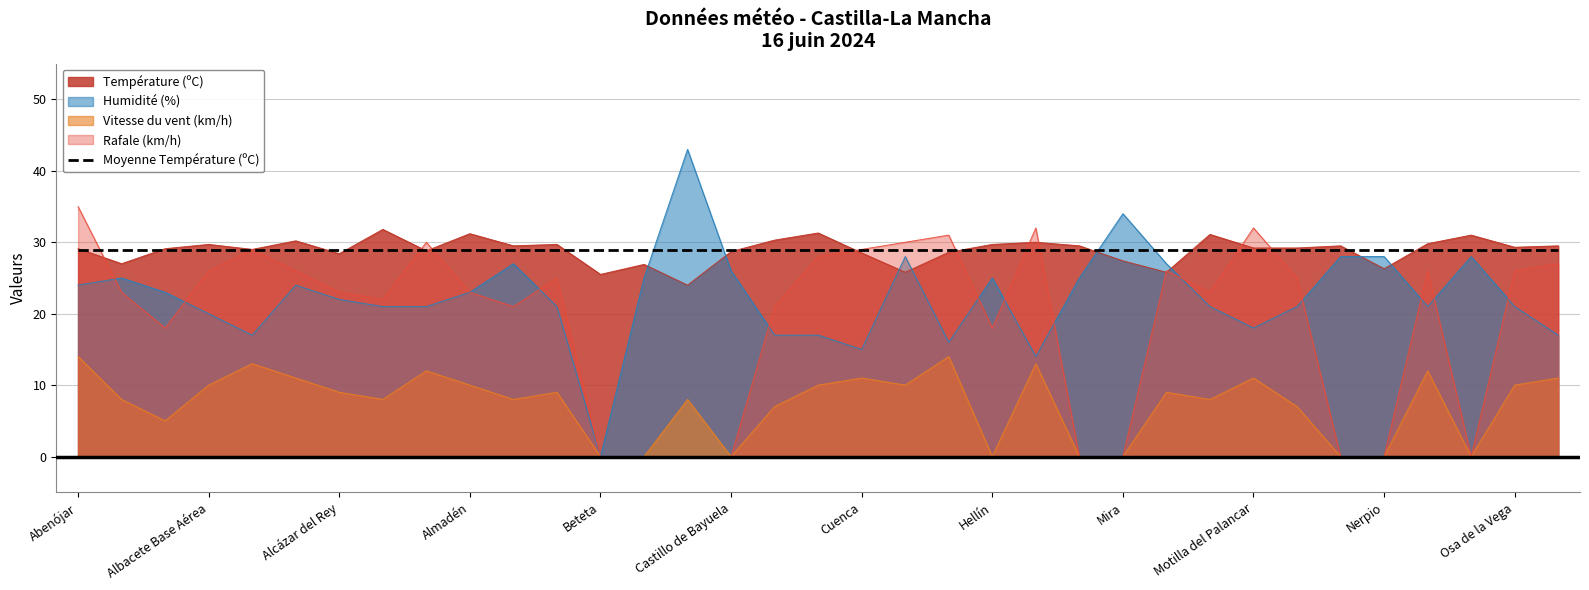

Between Castillo de Bayuela and Oropesa, which series saw the biggest shift?

Température (ºC)